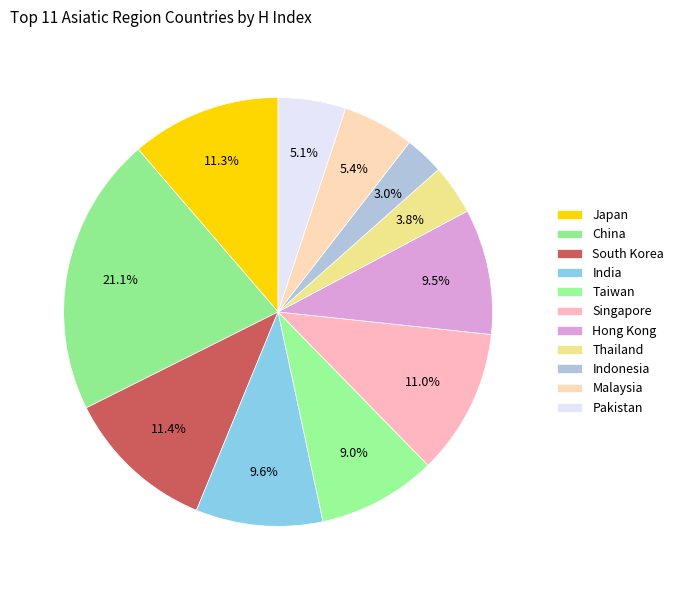

Does Indonesia represent more than half of the total?

No